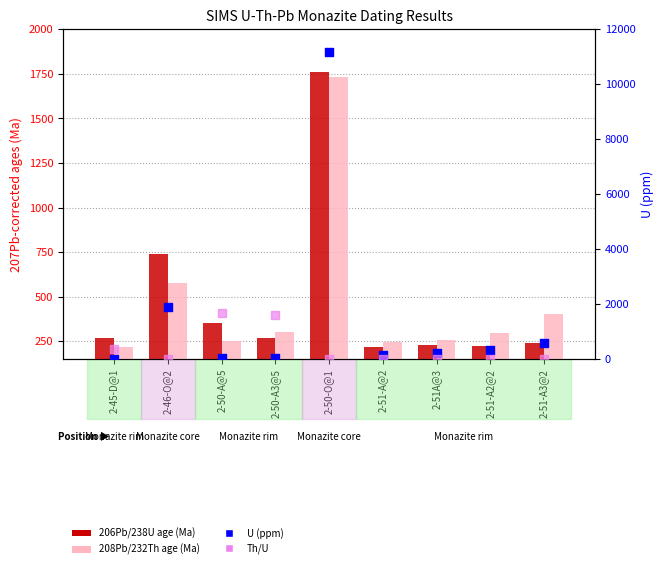

Which series has the largest Y range (max minus min)?

U (ppm)